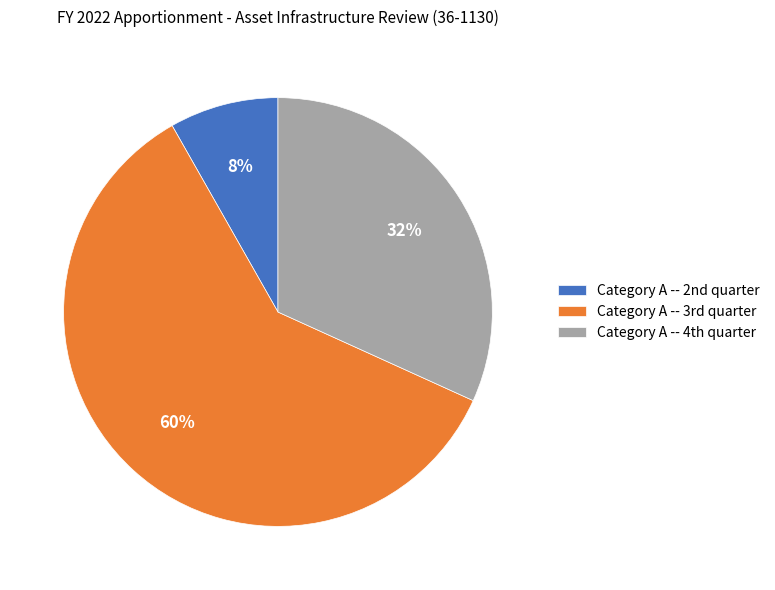

Rank the categories by value from highest to lowest.

Category A -- 3rd quarter, Category A -- 4th quarter, Category A -- 2nd quarter